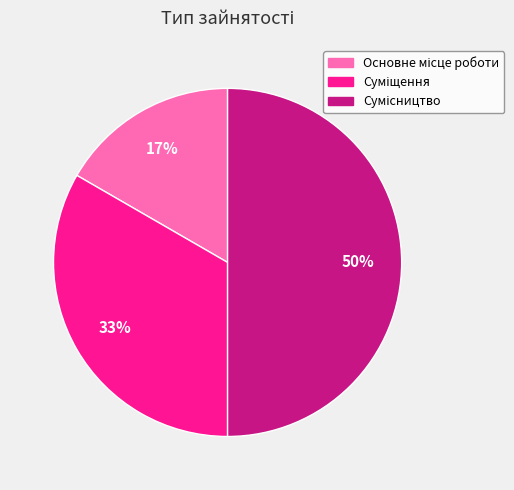

To the nearest percent, what is the average slice percentage?

33%